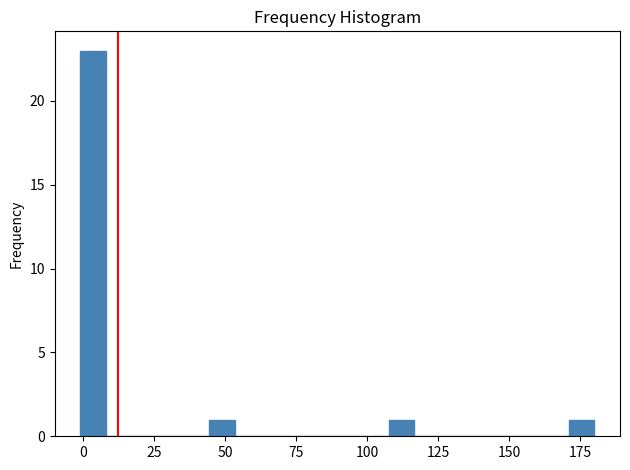

Read against the x-axis, roughly where is the centre of the tallest bar?

5